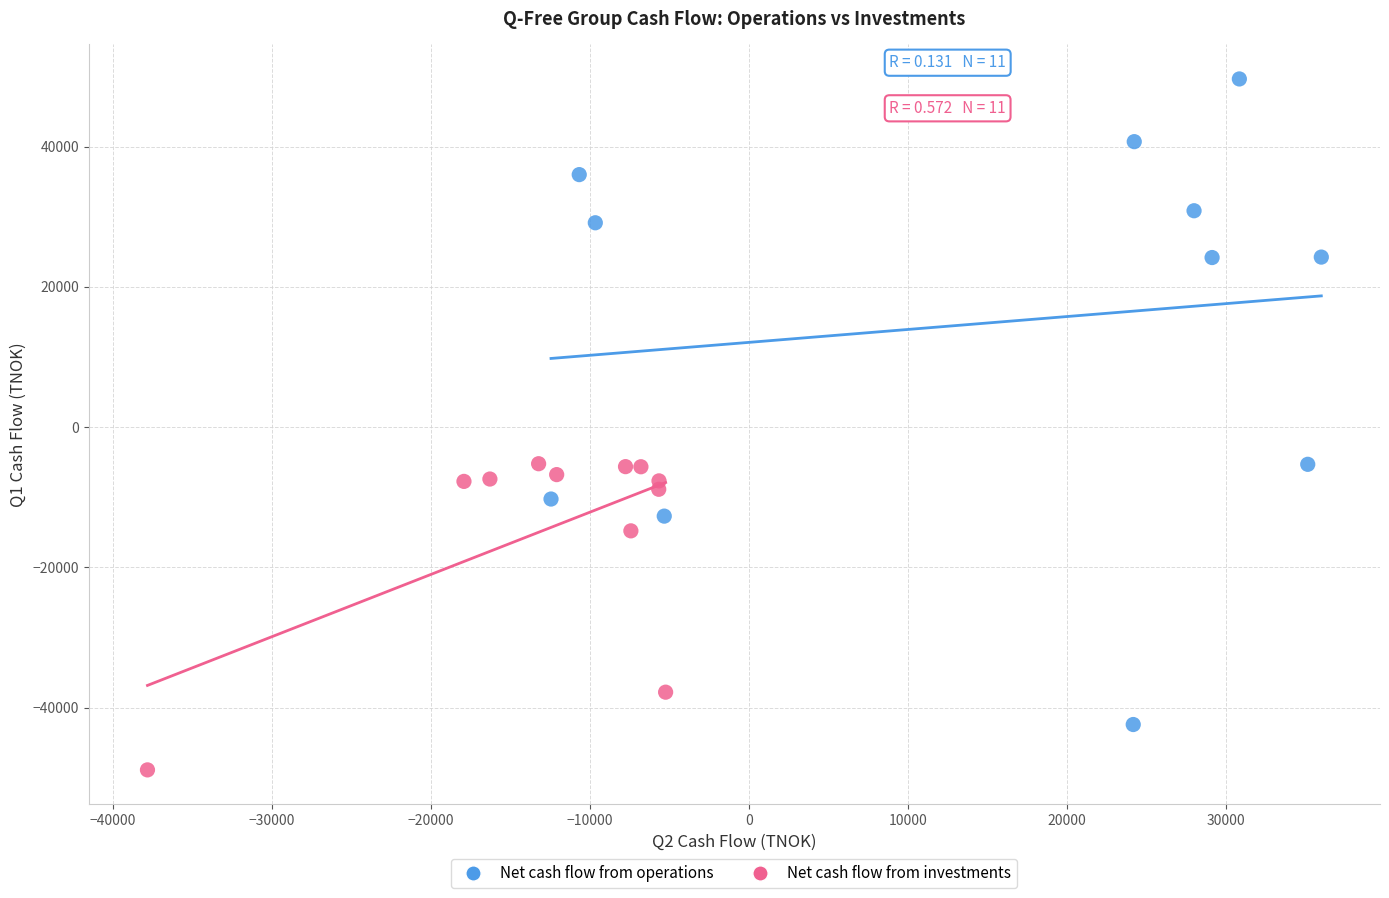

Which series reaches the minimum Y coordinate?

Net cash flow from investments